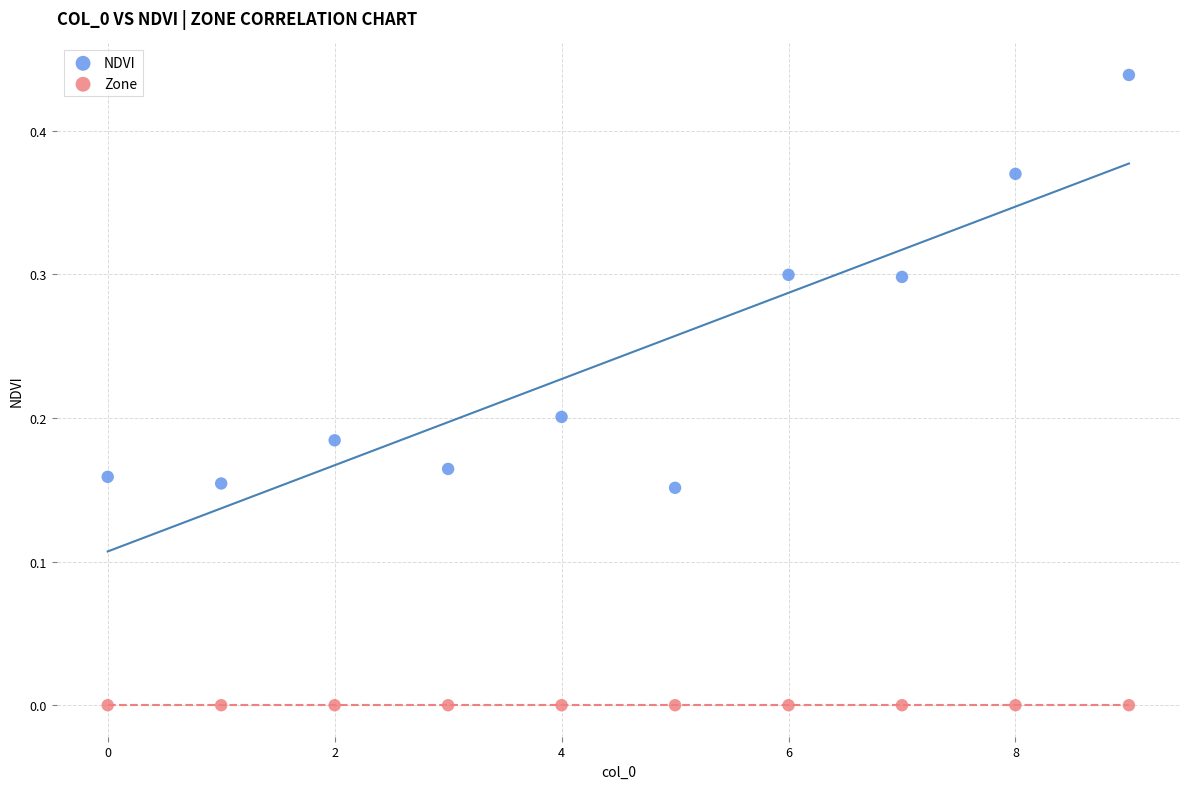

Which series reaches the minimum Y coordinate?

Zone